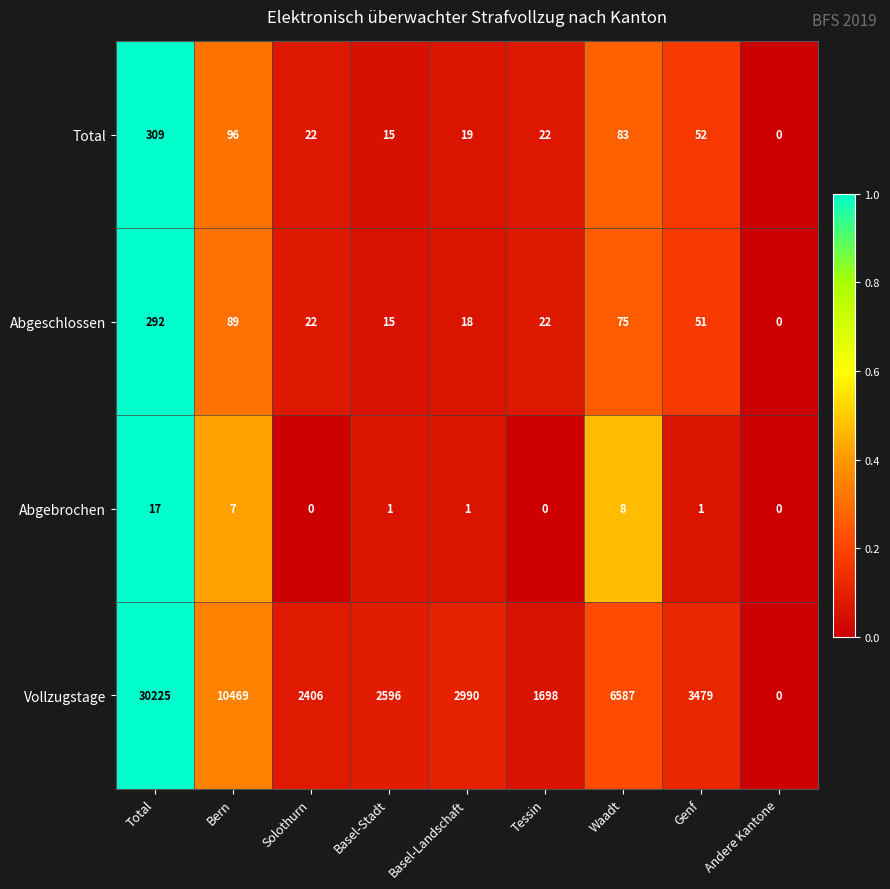

How many categories are shown in the chart?

9